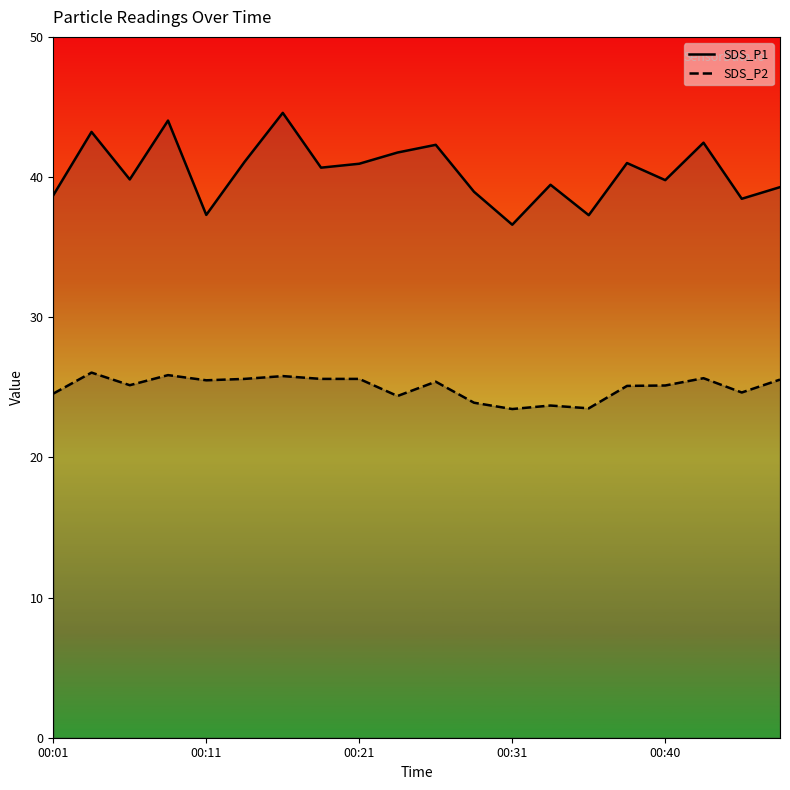

Where is SDS_P2 nearest to the value 24?

11